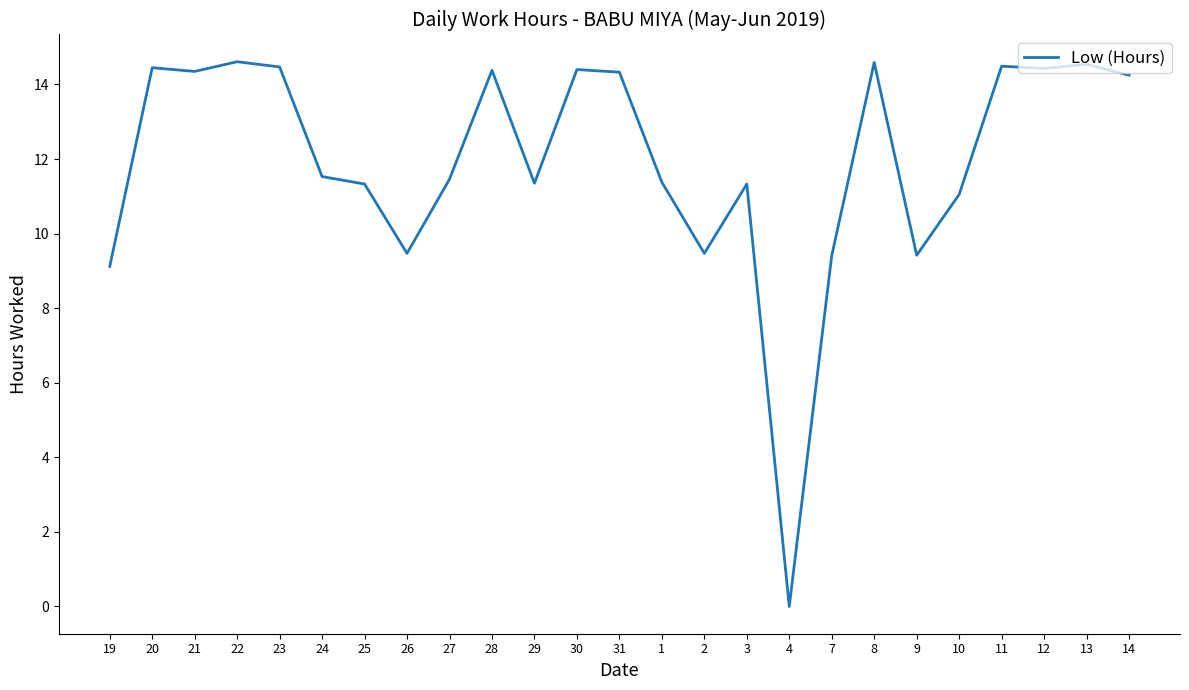

What is the change in value from 29 to 13?

+3.2